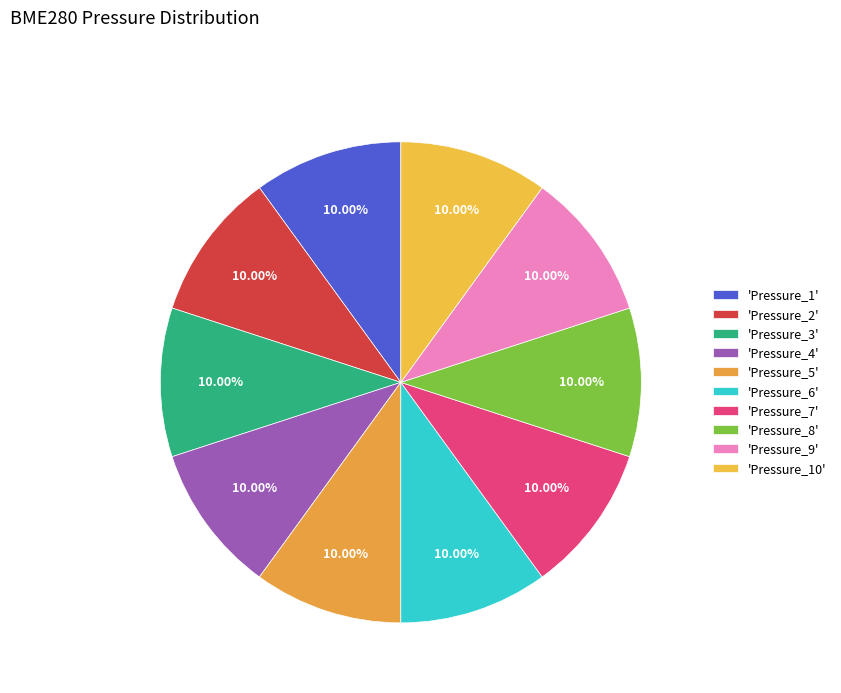

Does any single category account for the majority?

No